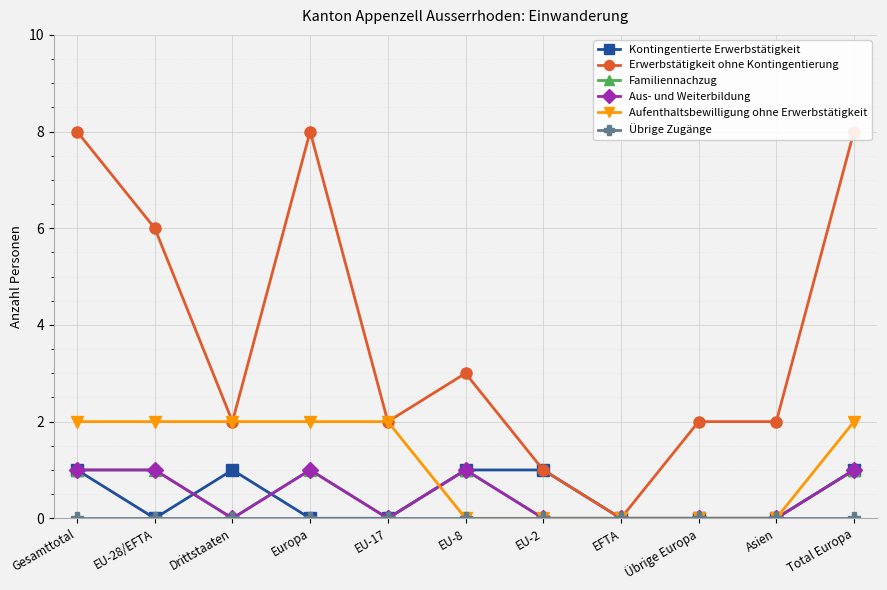

What are all the series names shown in the legend?

Kontingentierte Erwerbstätigkeit, Erwerbstätigkeit ohne Kontingentierung, Familiennachzug, Aus- und Weiterbildung, Aufenthaltsbewilligung ohne Erwerbstätigkeit, Übrige Zugänge